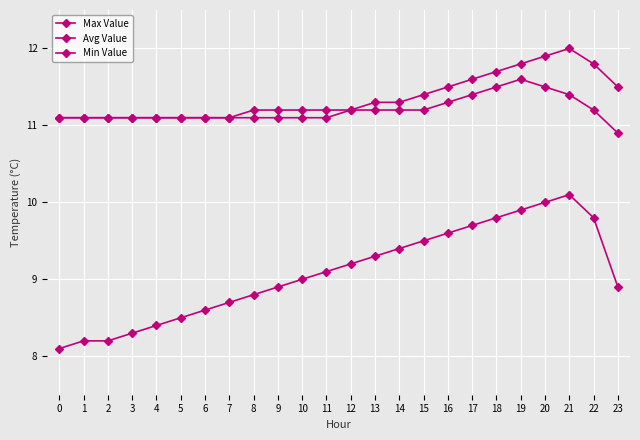

How many lines are shown in the chart?

3